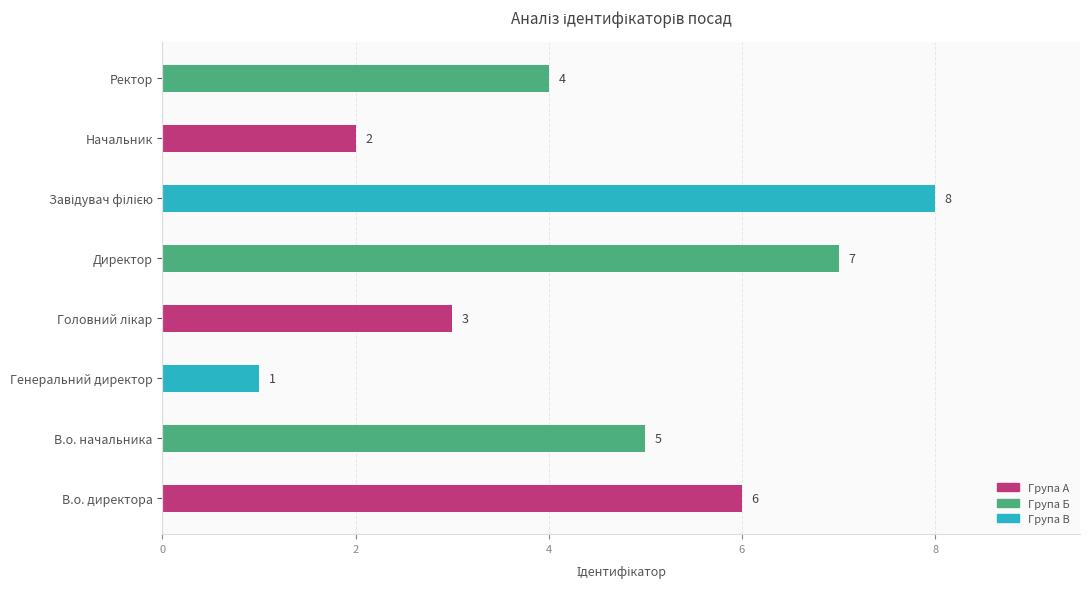

The chart shows a value of 0 at Генеральний директор. True or false?

False